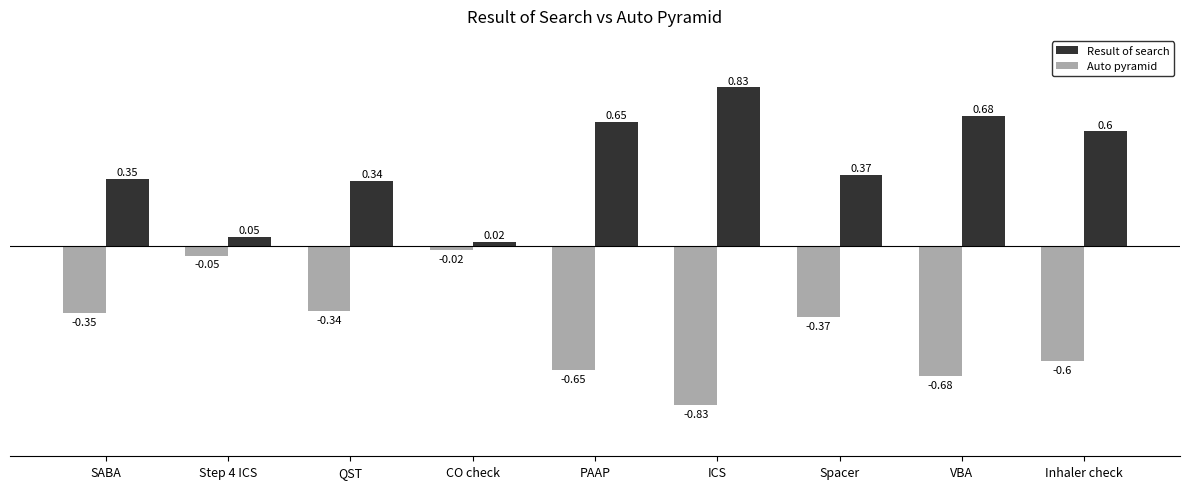

How many groups of bars are there?

9